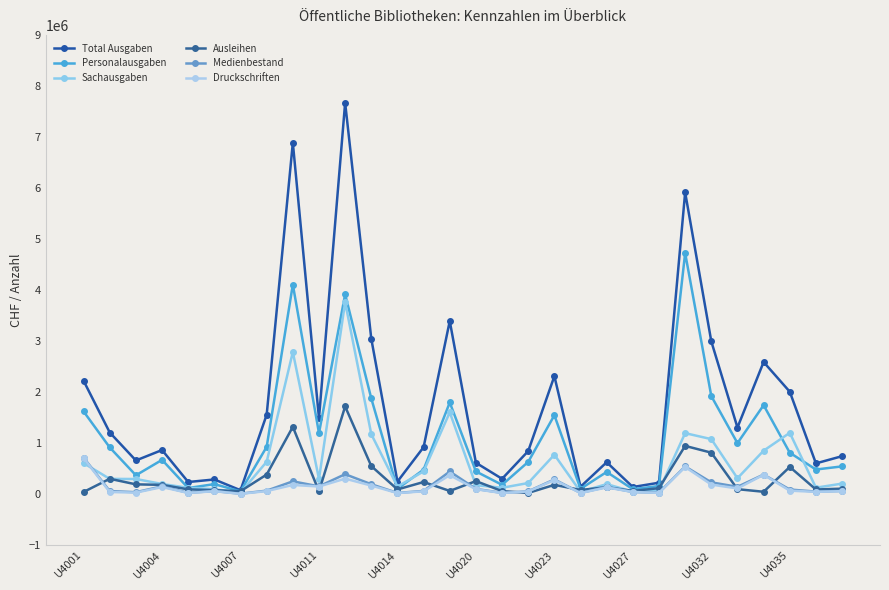

What are all the series names shown in the legend?

Total Ausgaben, Personalausgaben, Sachausgaben, Ausleihen, Medienbestand, Druckschriften